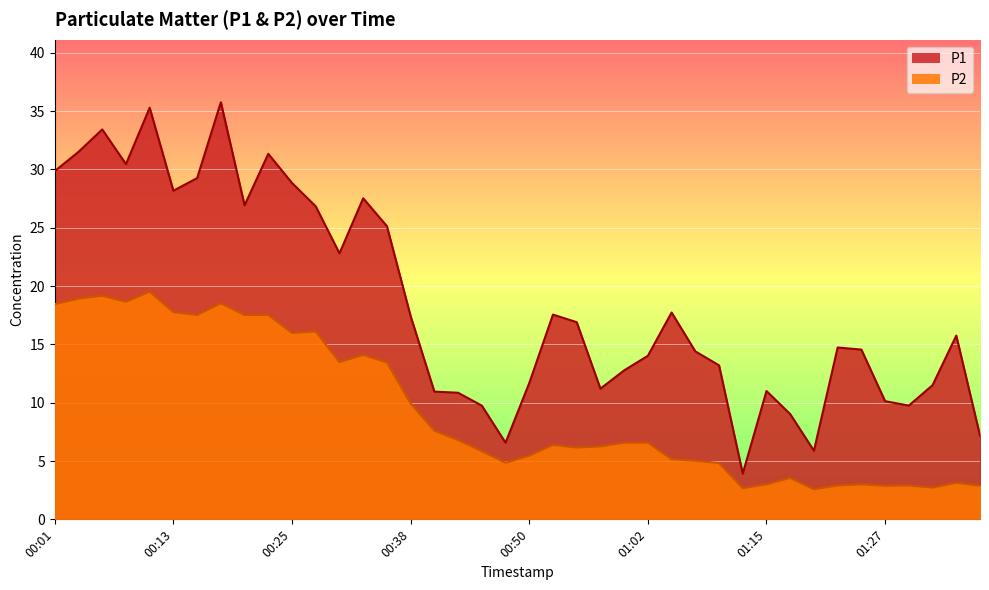

What is the spread (max minus min) of values at 01:20?

3.3